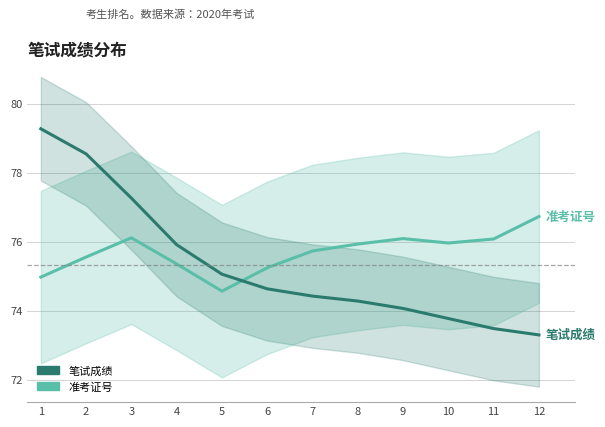

The value of 准考证号 at 5 is 74.6. True or false?

True